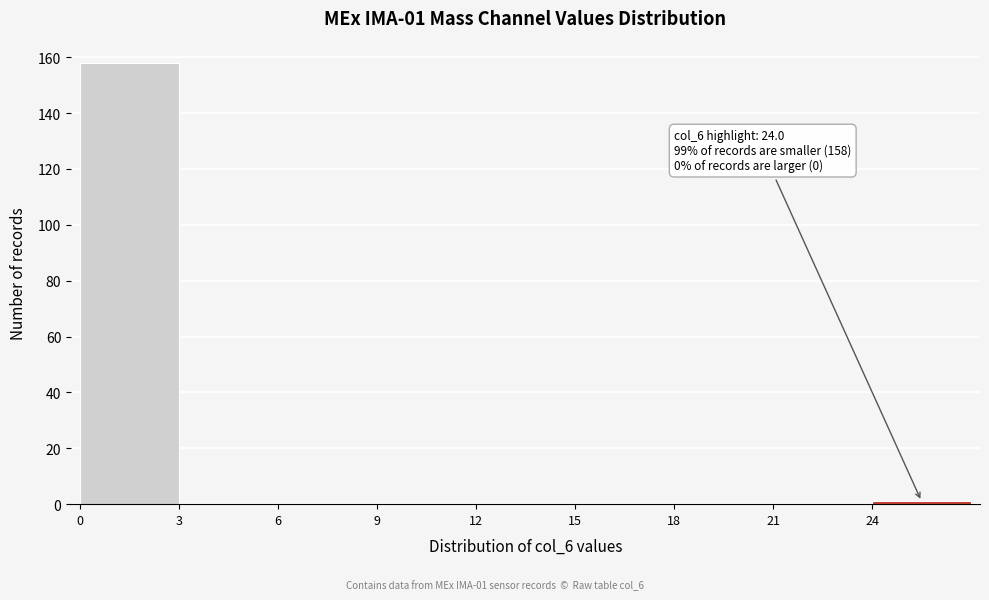

Over which range of the x-axis is the bar tallest?

0 to 3